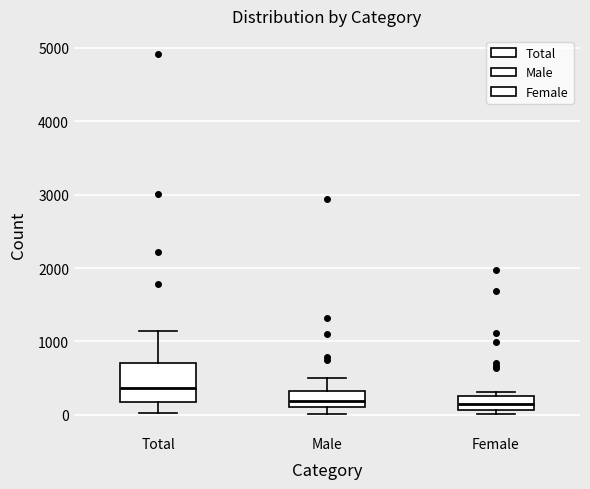

Which box is the tallest, from its lower edge to its upper edge?

Total